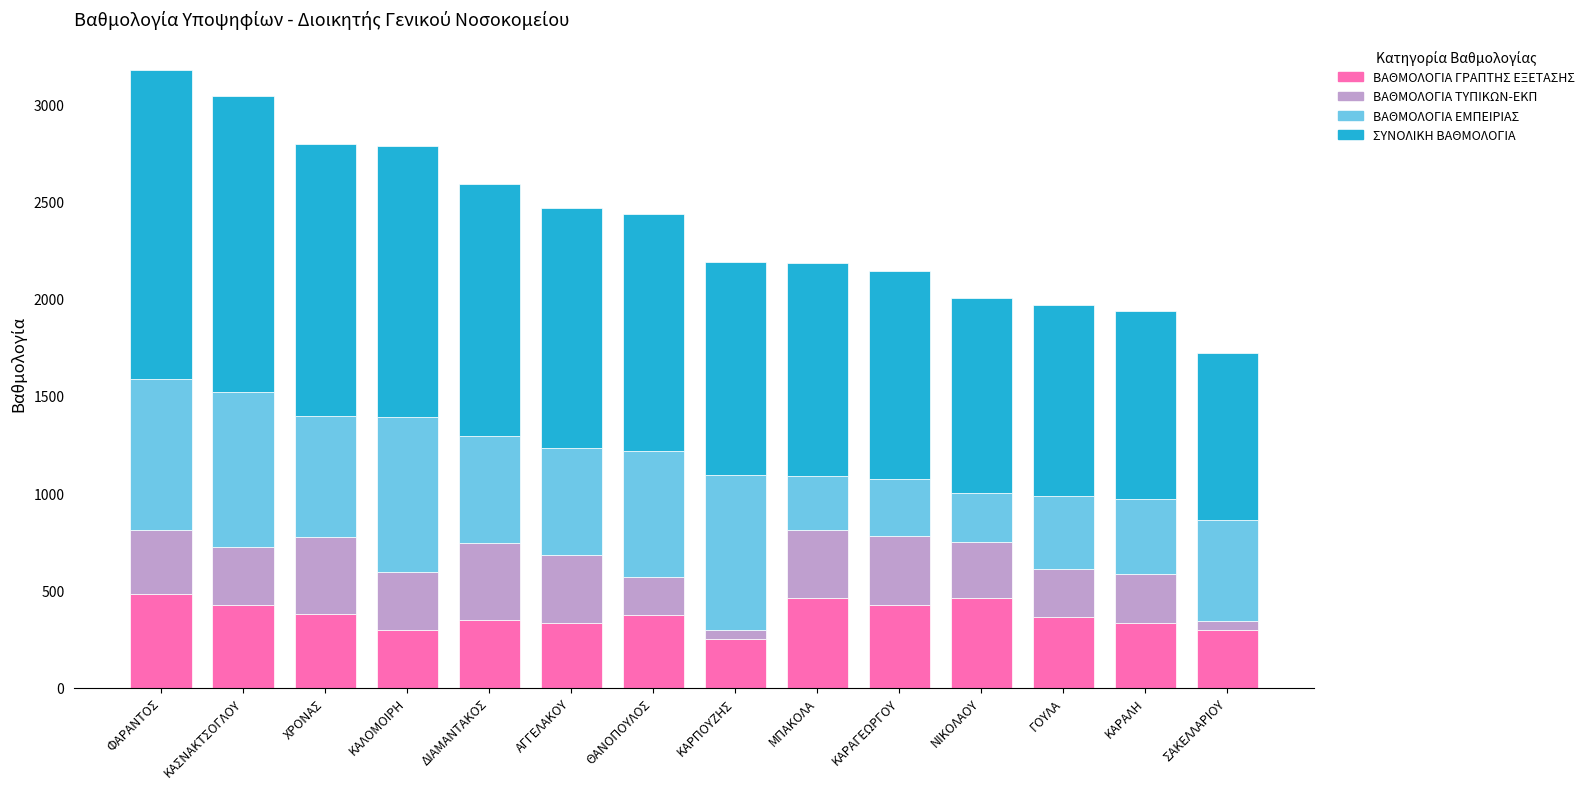

What is the highest value of the ΒΑΘΜΟΛΟΓΙΑ ΓΡΑΠΤΗΣ ΕΞΕΤΑΣΗΣ series?

480.4